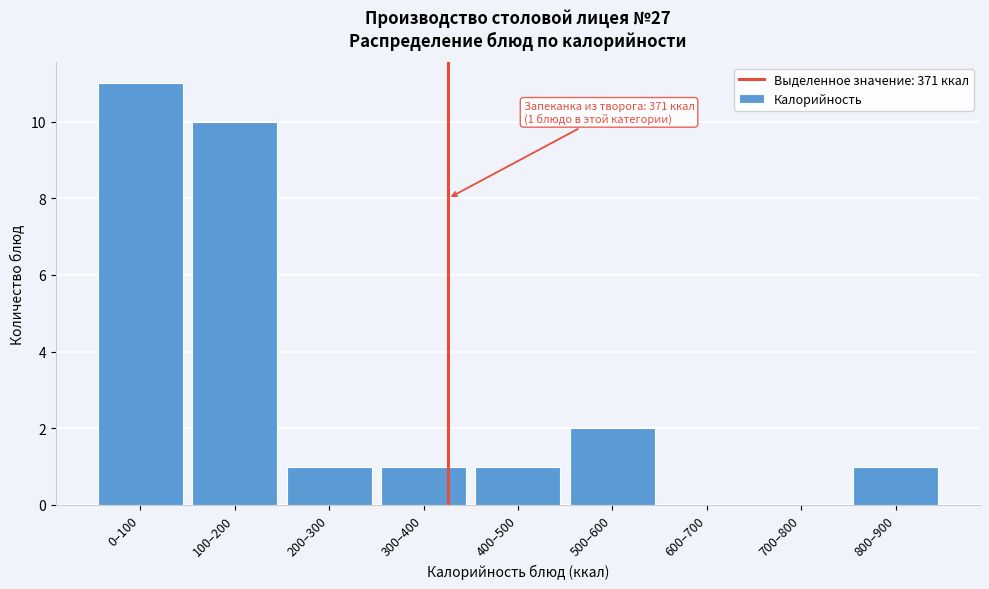

Reading right to left, transcribe all the data shown in this chart.

800–900=1	700–800=0	600–700=0	500–600=2	400–500=1	300–400=1	200–300=1	100–200=10	0–100=11